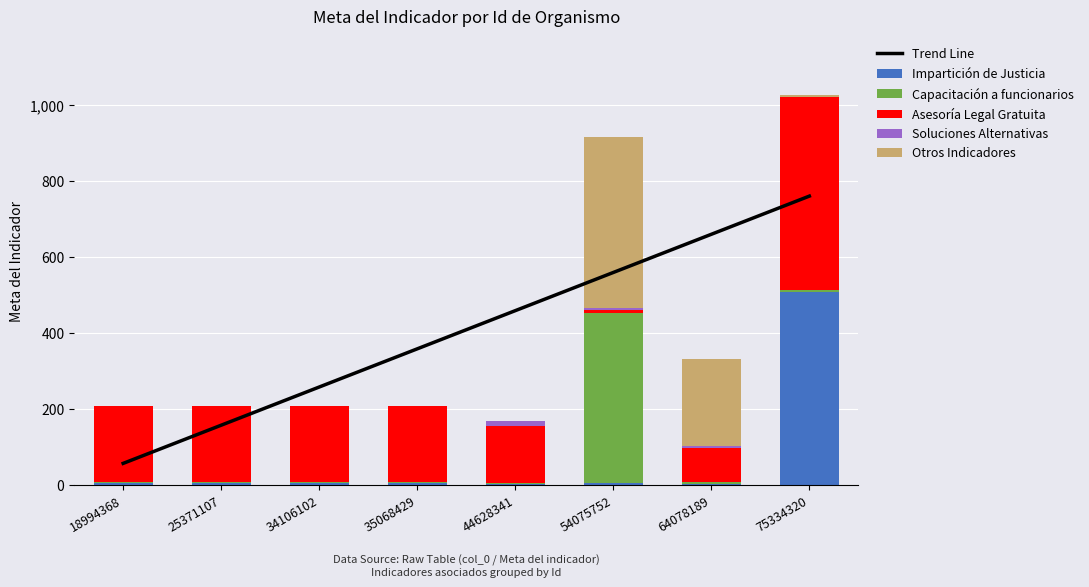

List the labels in order of Asesoría Legal Gratuita value, largest first.

75334320, 18994368, 25371107, 34106102, 35068429, 44628341, 64078189, 54075752